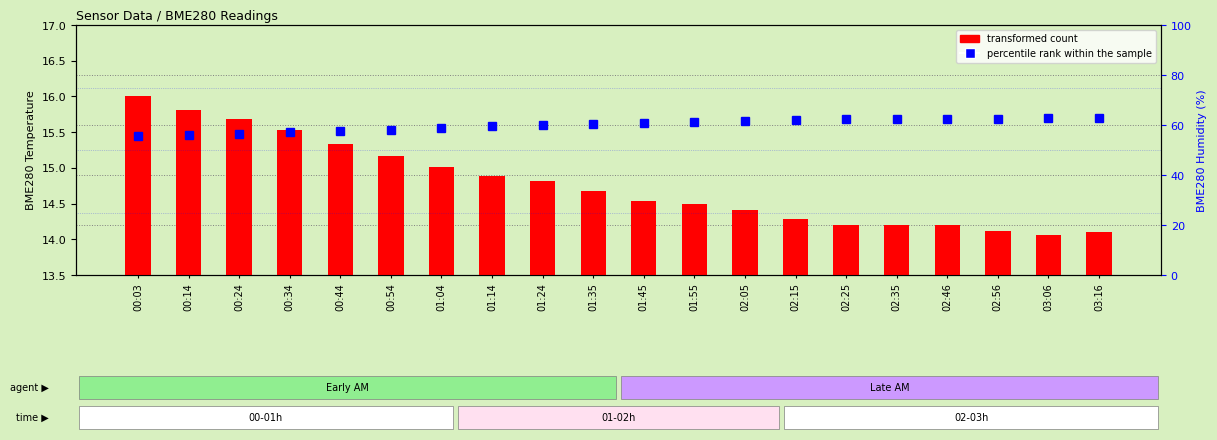

What is the total value across all series at 00:03?

71.5